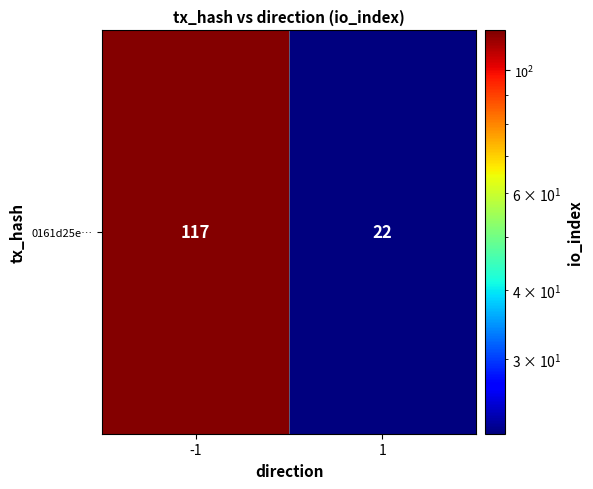

What is the maximum value shown in the chart?

117